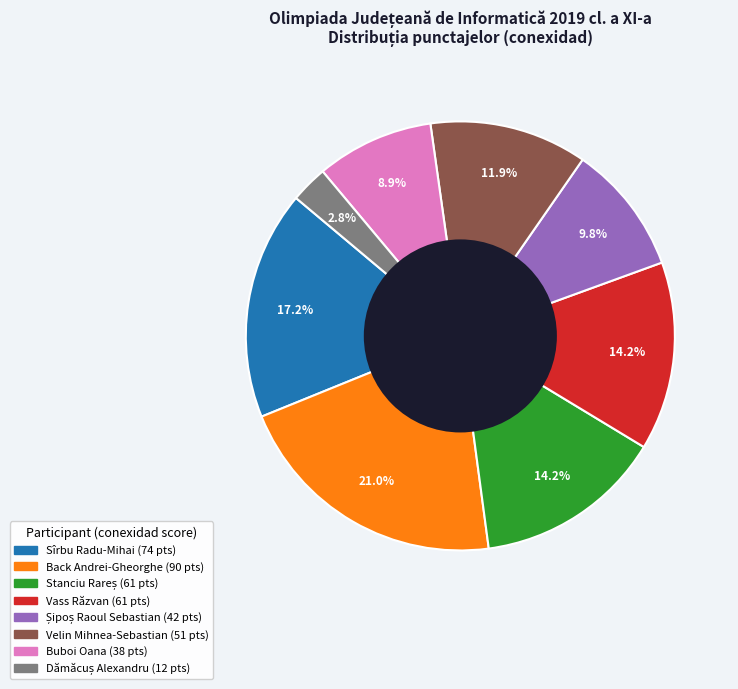

How many segments does this pie chart have?

8